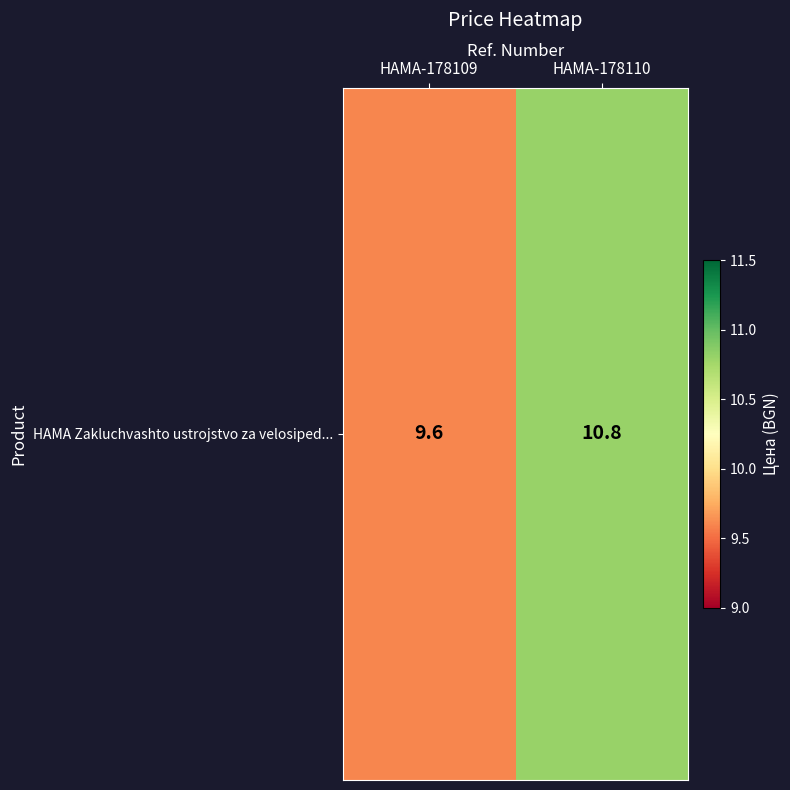

List the labels in order of value, smallest first.

HAMA-178109, HAMA-178110